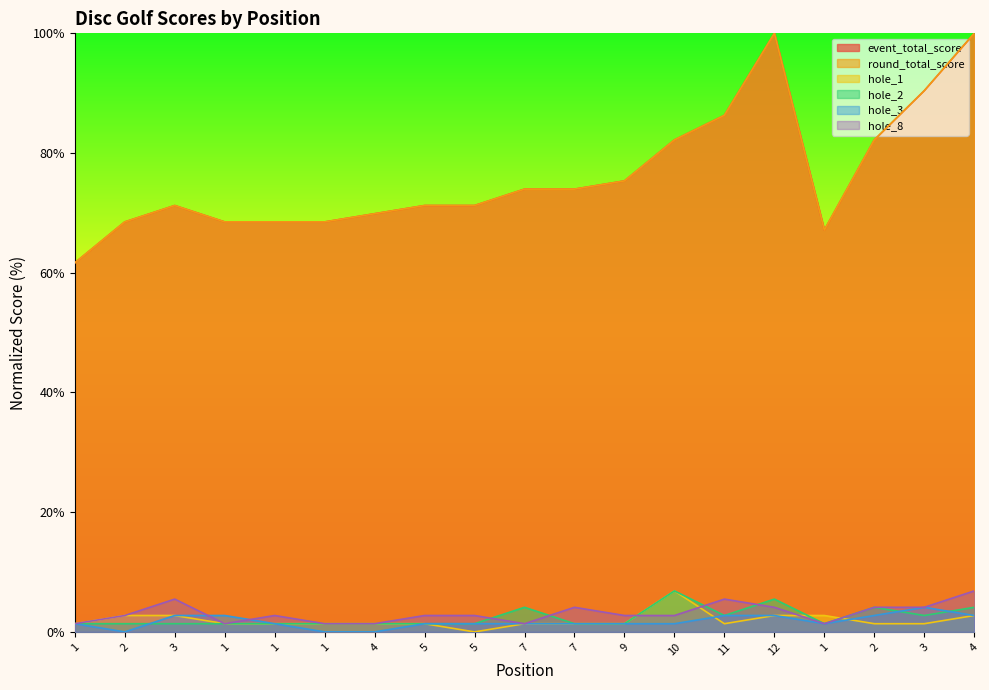

Between which two adjacent categories do hole_2 and hole_8 first intersect?

5 and 7